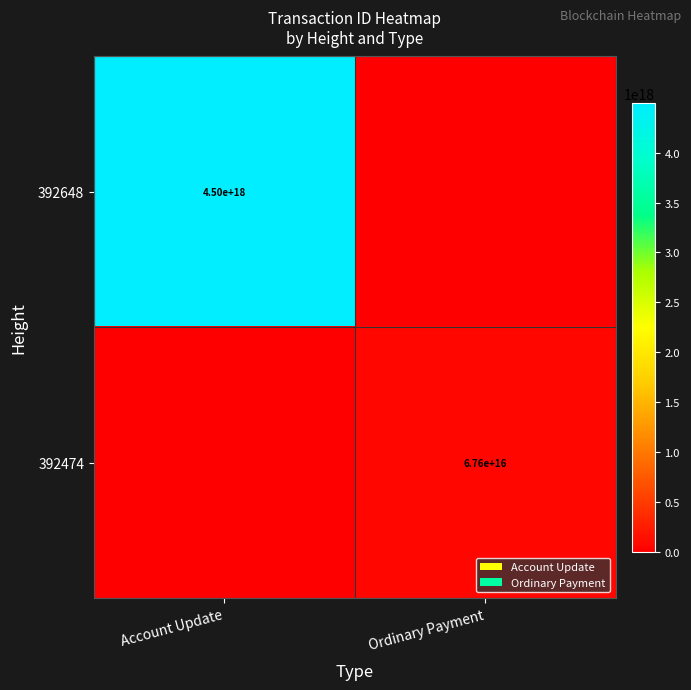

True or false: 392474 has a value of 67600000000000000 at Ordinary Payment.

True